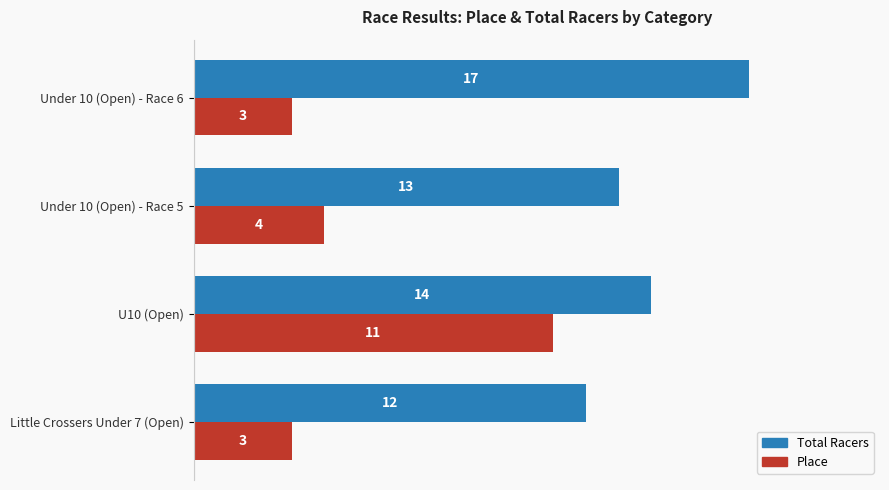

How many data points in Place are less than 4?

2